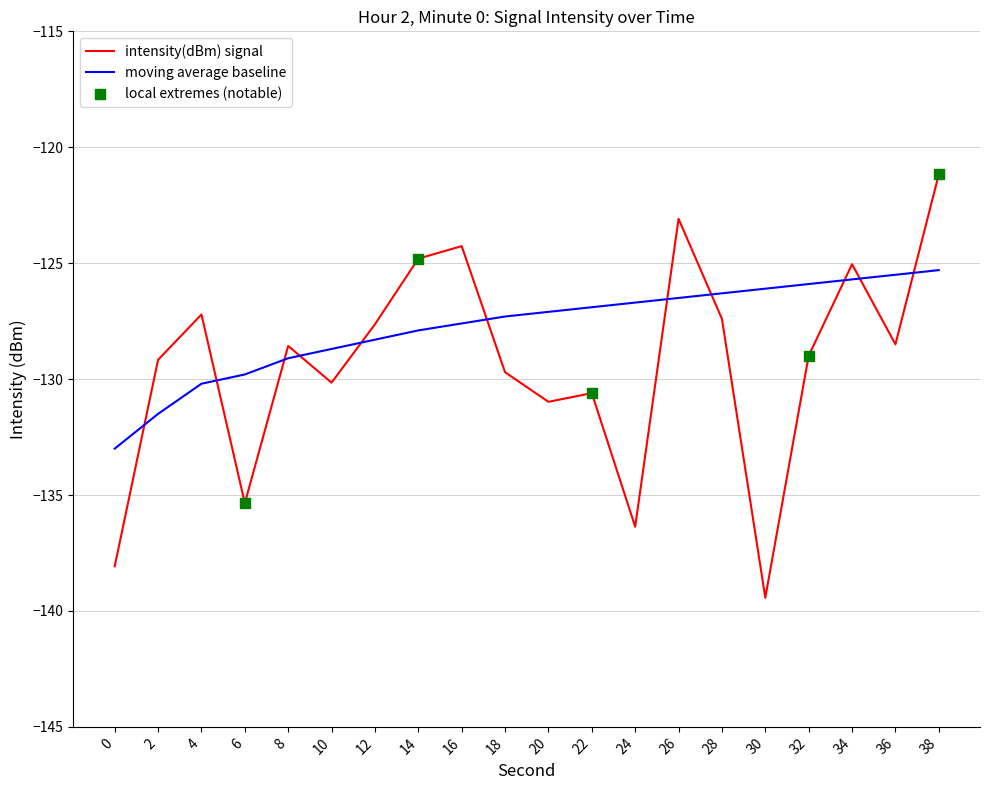

Which series has the largest total across all categories?

moving average baseline